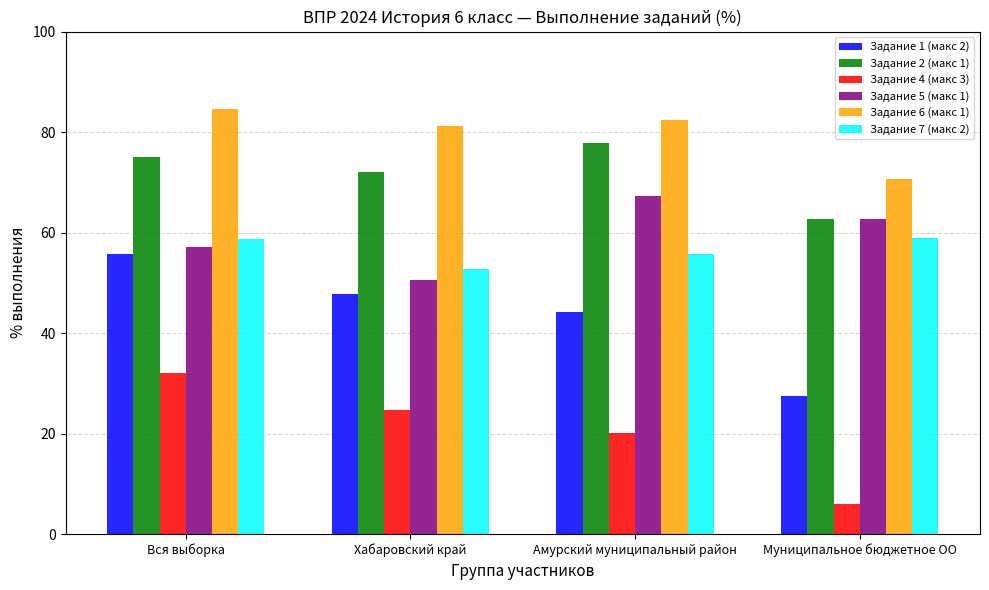

What is the label of the 4th bar from the left?

Муниципальное бюджетное ОО